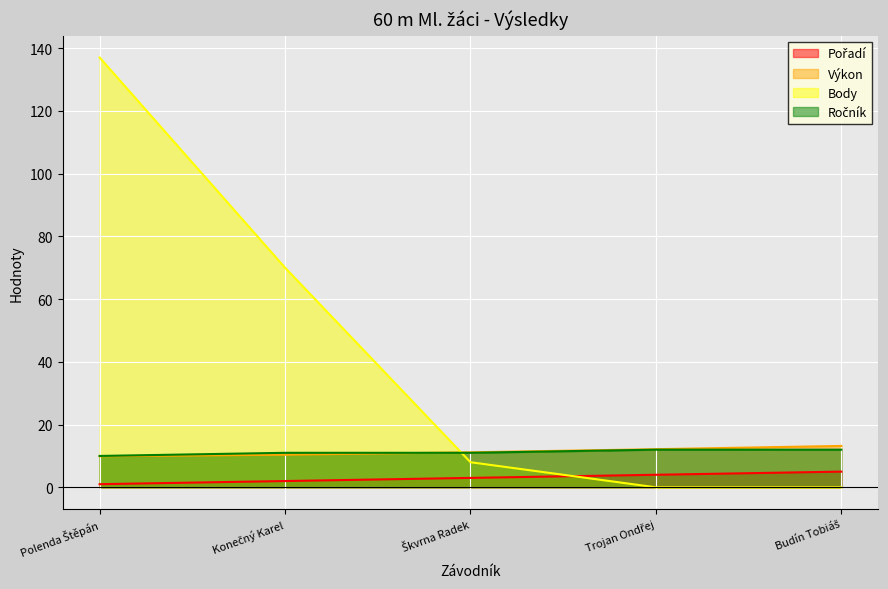

Which has a higher value, Budín Tobiáš or Škvrna Radek?

Budín Tobiáš